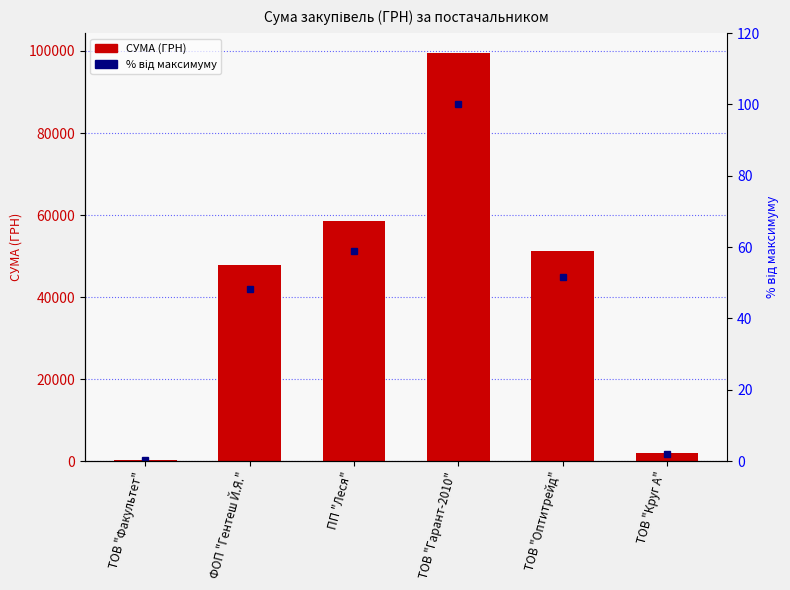

Rank the series by their maximum value, from lowest to highest.

% від максимуму, СУМА (ГРН)